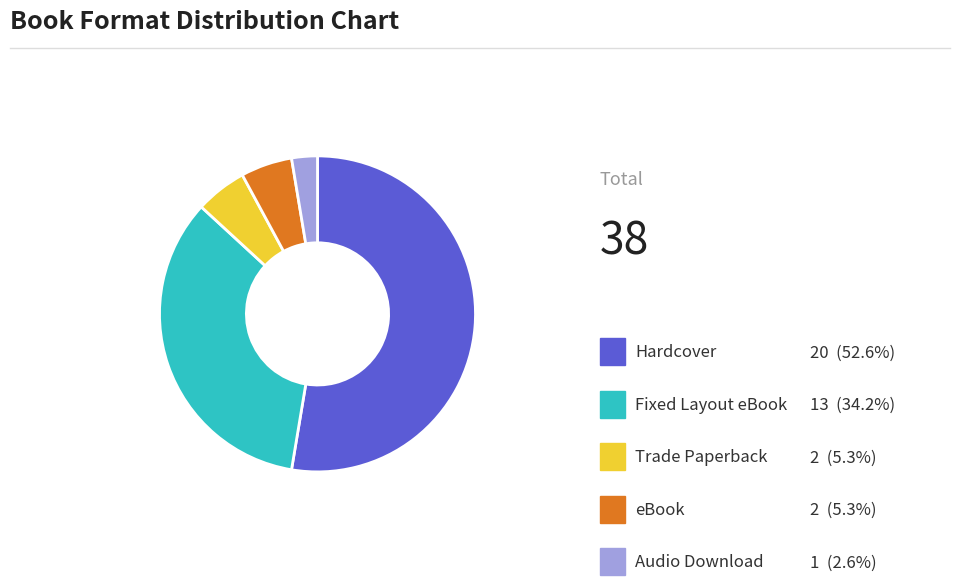

To the nearest percent, what is the average slice percentage?

20%